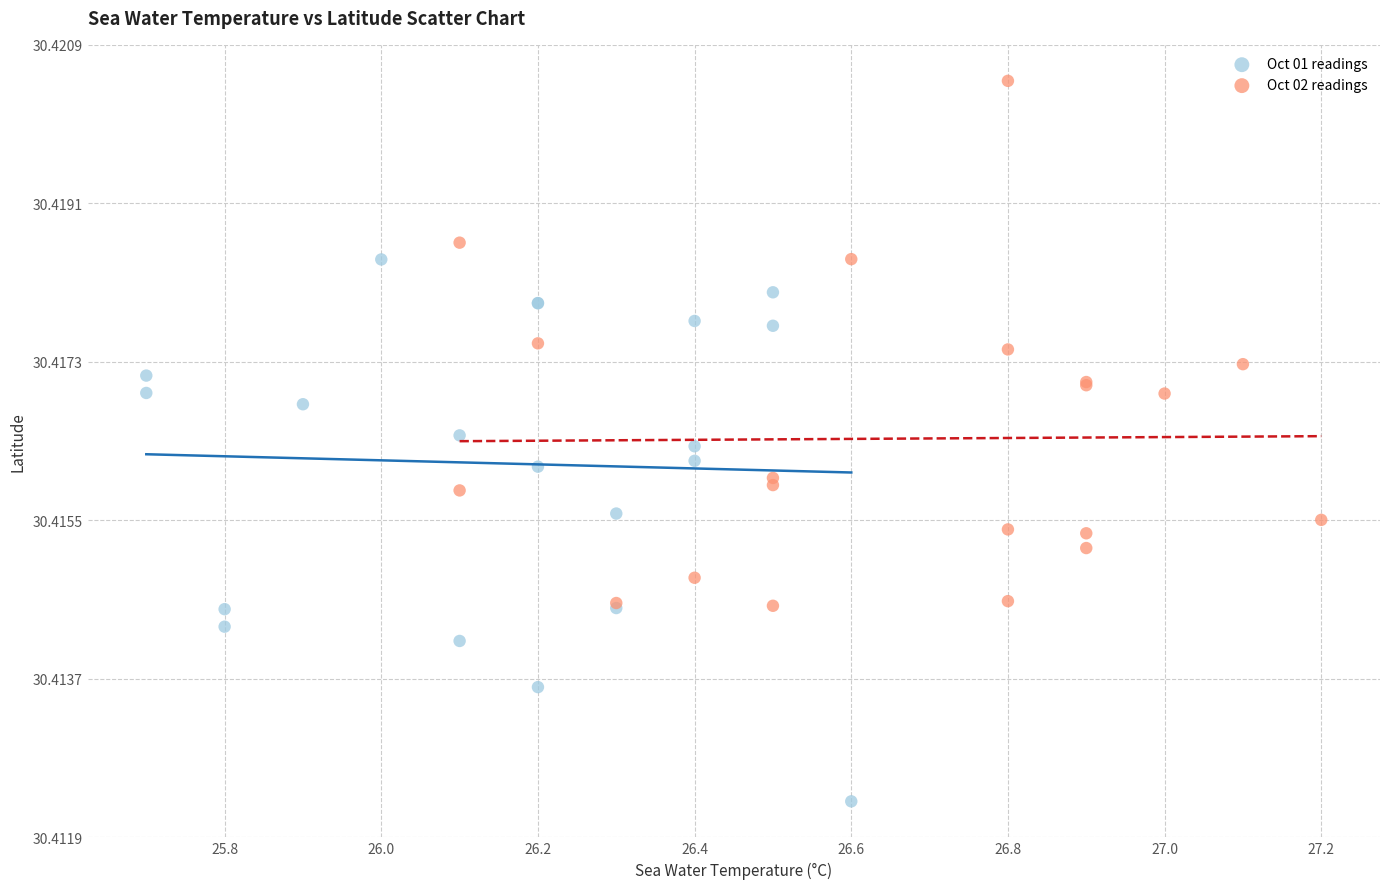

Which series contains the lowest Y value?

Oct 01 readings